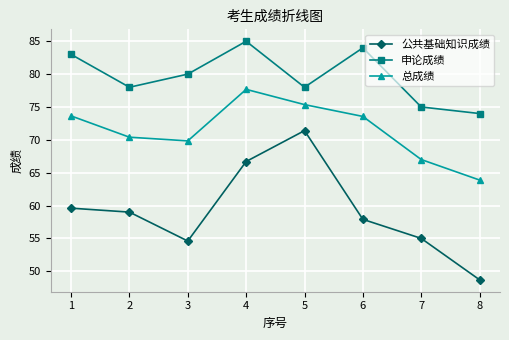

What are all the series names shown in the legend?

公共基础知识成绩, 申论成绩, 总成绩